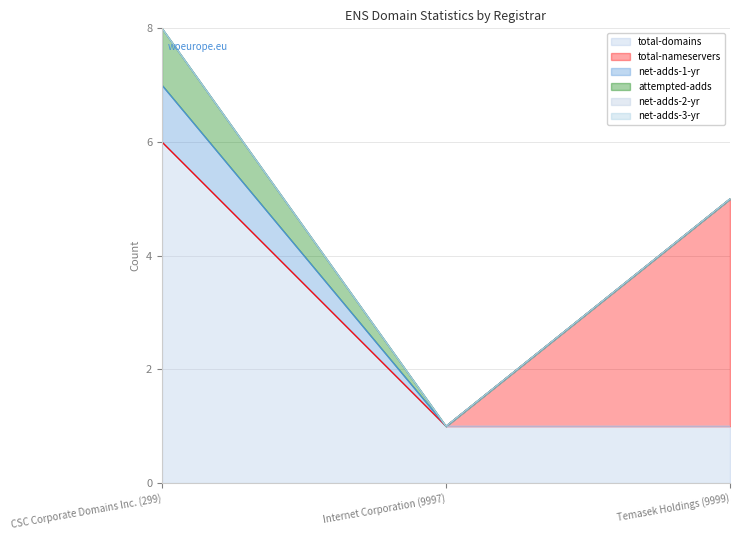

The value of attempted-adds at Internet Corporation (9997) is 0. True or false?

False